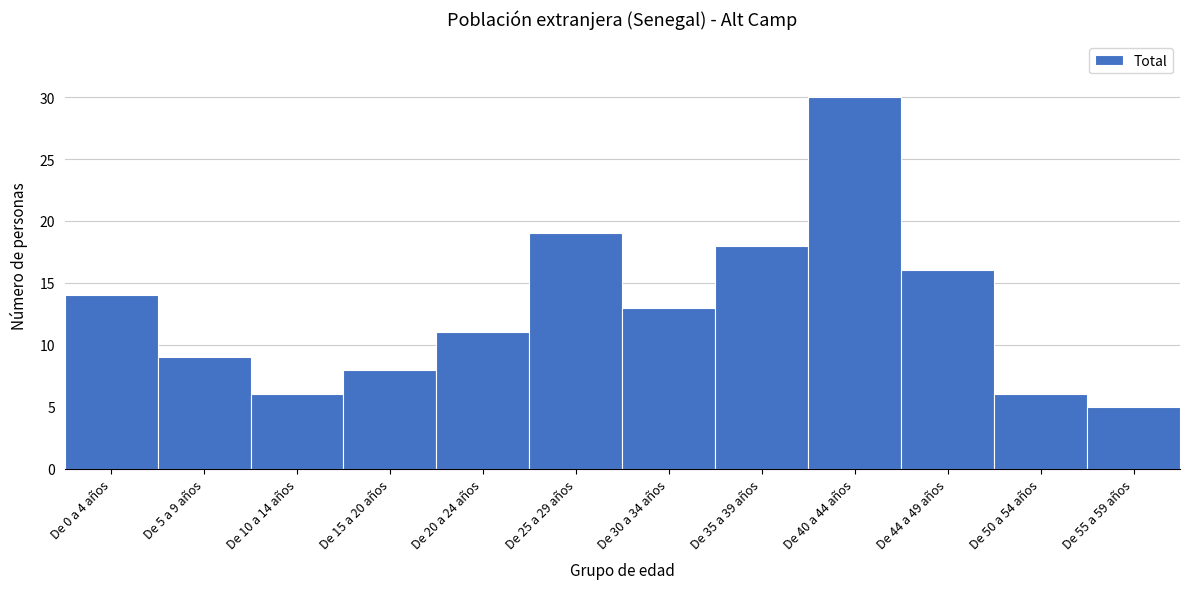

Reading left to right, what are all the values shown in this chart?

De 0 a 4 años=14	De 5 a 9 años=9	De 10 a 14 años=6	De 15 a 20 años=8	De 20 a 24 años=11	De 25 a 29 años=19	De 30 a 34 años=13	De 35 a 39 años=18	De 40 a 44 años=30	De 44 a 49 años=16	De 50 a 54 años=6	De 55 a 59 años=5